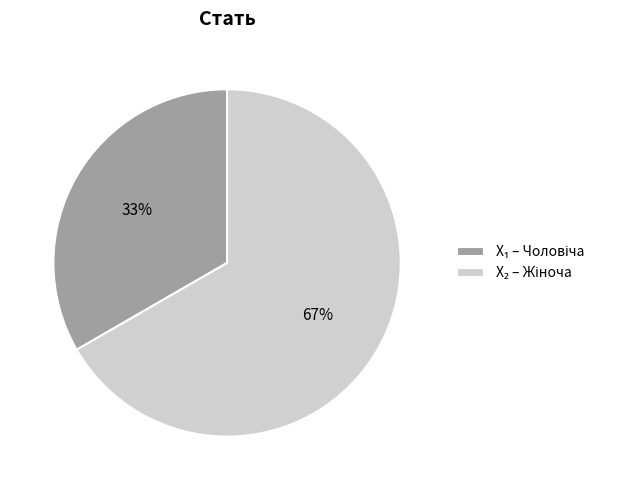

To the nearest percent, what is the average slice percentage?

50%